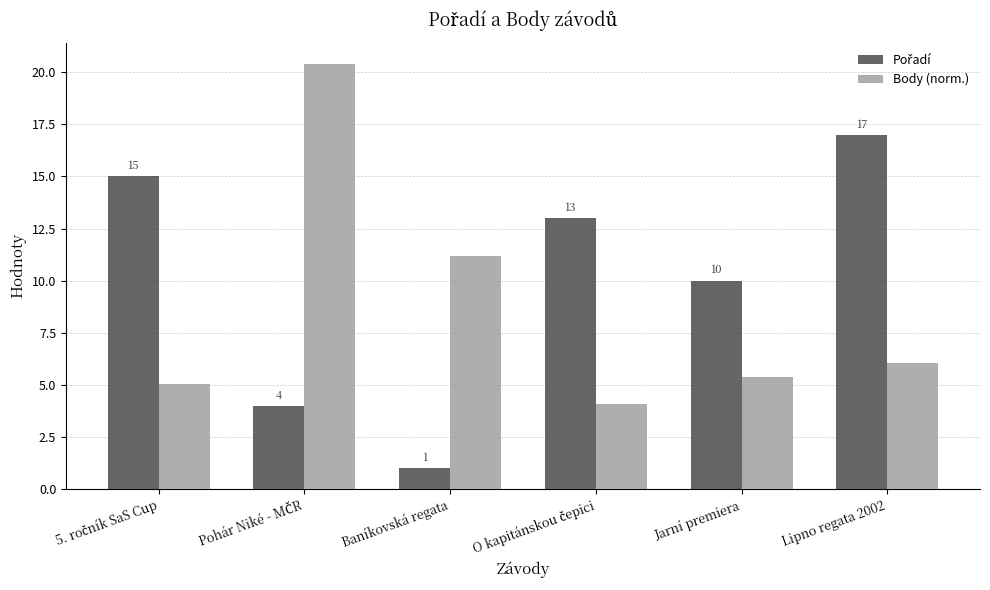

What is the smallest value displayed?

1.0